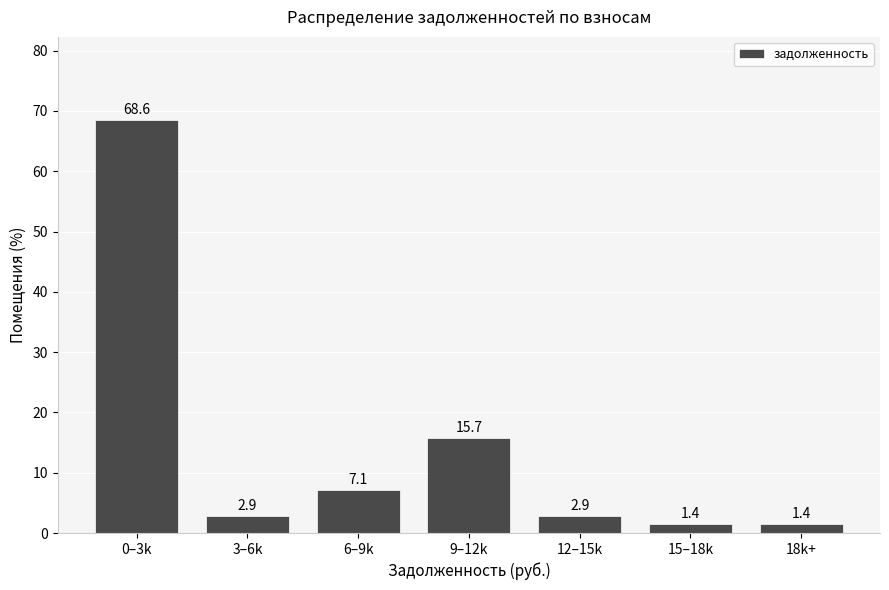

Reading left to right, extract all data points from this chart.

68.6	2.9	7.1	15.7	2.9	1.4	1.4